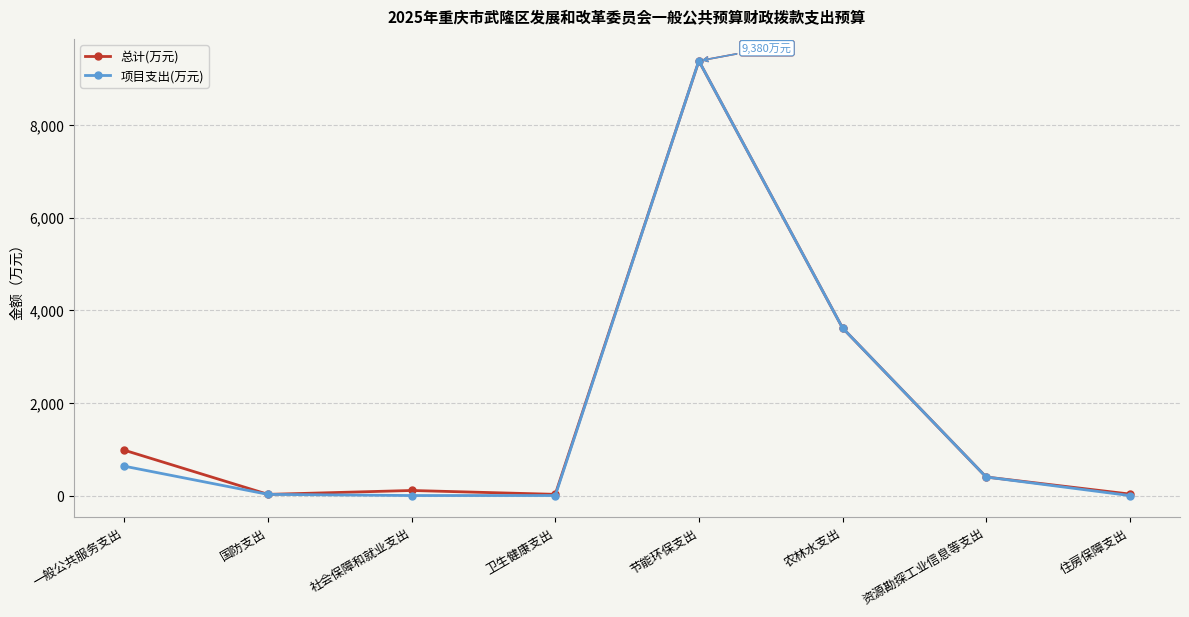

What is the maximum value shown in the chart?

9380.0